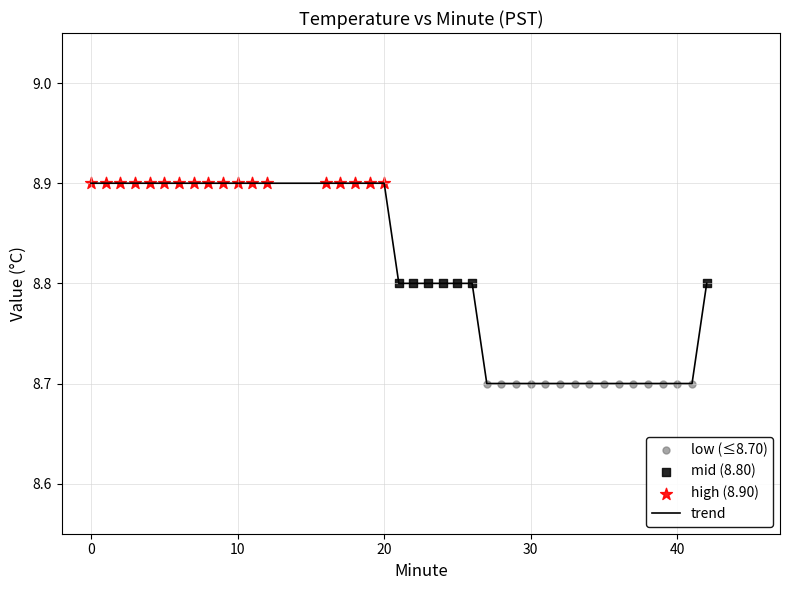

What is the minimum value shown in the chart?

8.7